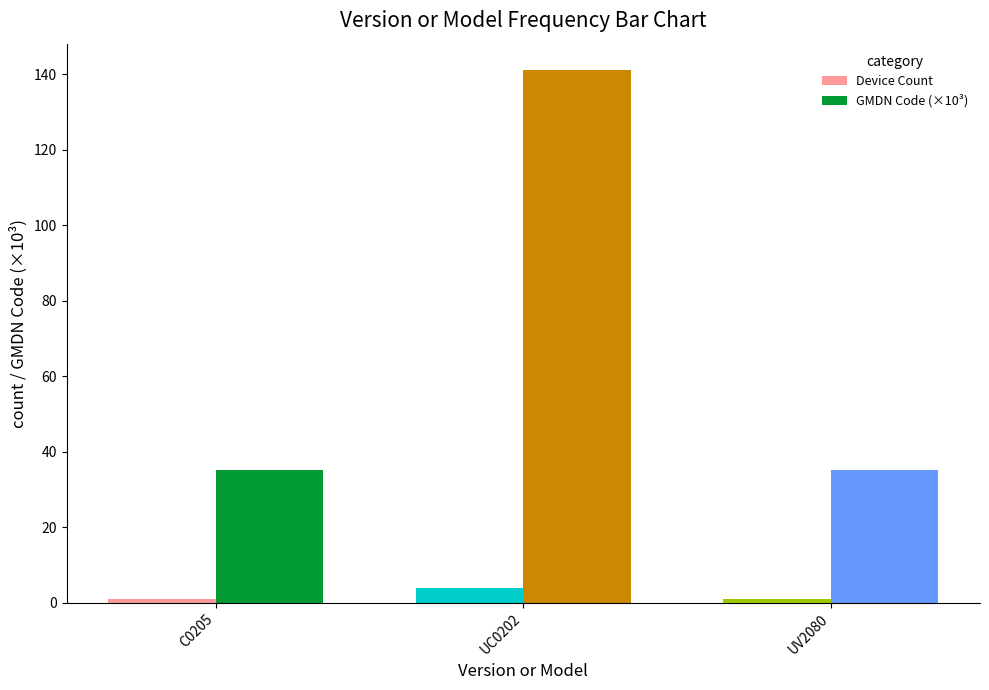

At how many categories does at least one series exceed 70?

1